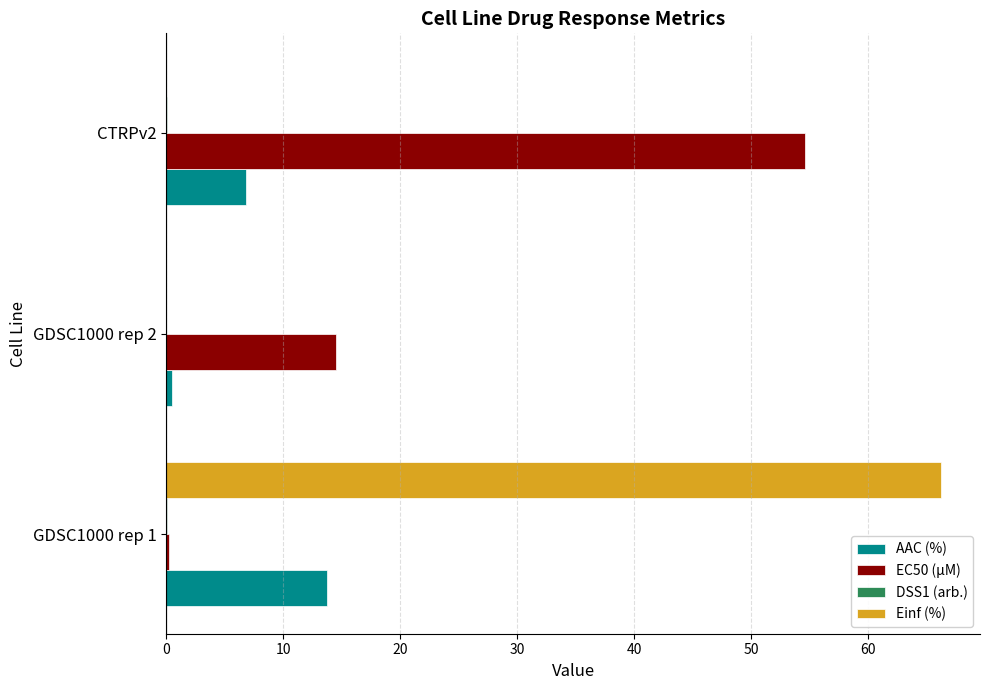

True or false: EC50 (µM) has a value of 14.5 at GDSC1000 rep 2.

True